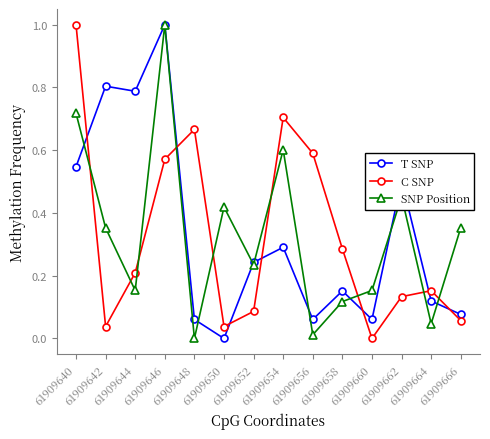

What is the maximum value for SNP Position?

1.0